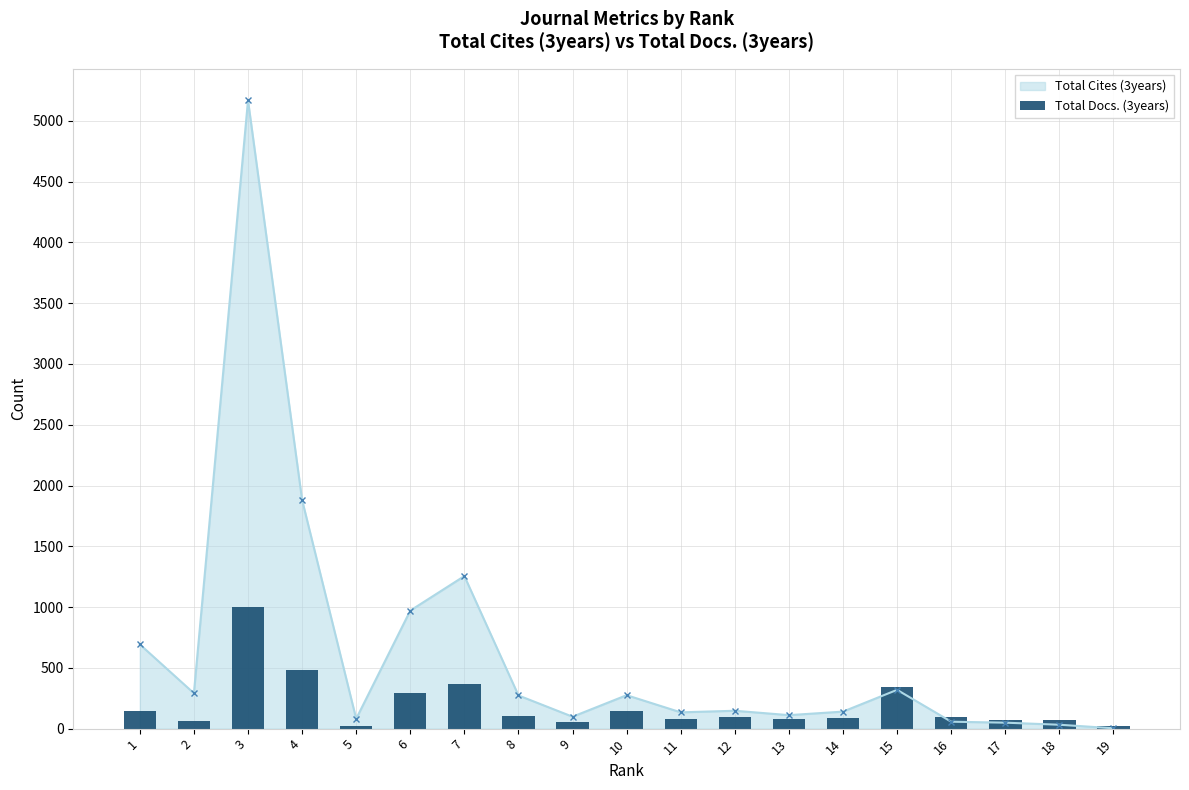

Approximately how many times larger is the value at 13 compared to 2?

1.4